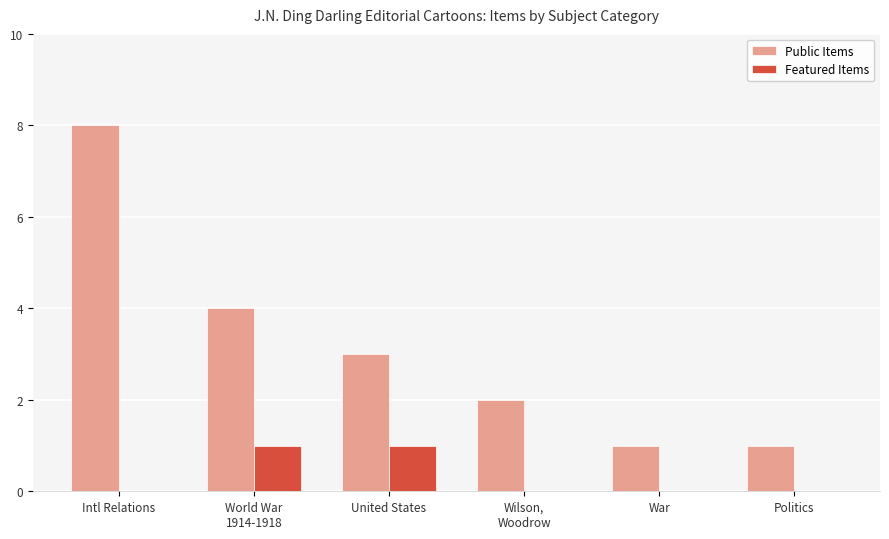

Is it true that Featured Items equals 1 at United States?

True